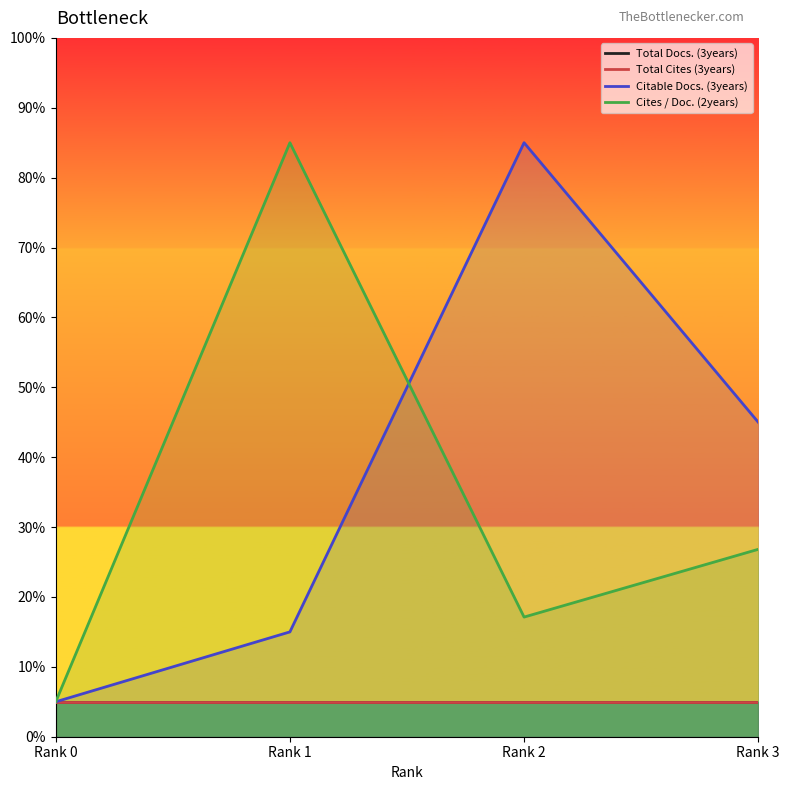

Does the chart display data point markers on the line(s)?

No